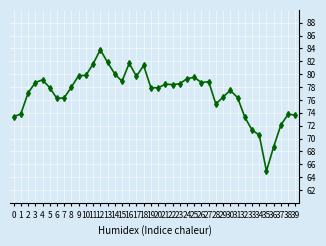

Count the number of categories in the chart.

40